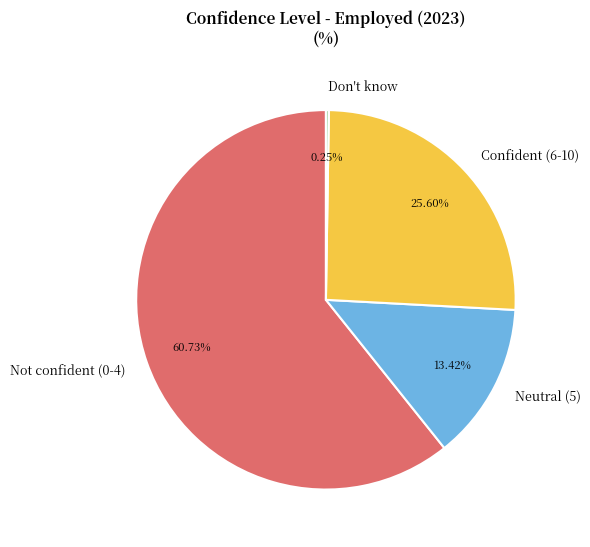

Which has a higher value, Confident (6-10) or Not confident (0-4)?

Not confident (0-4)